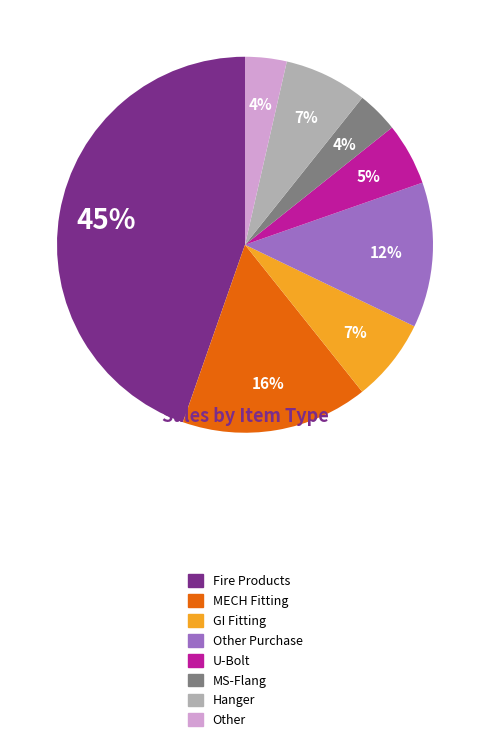

Is there a majority slice in this chart?

No